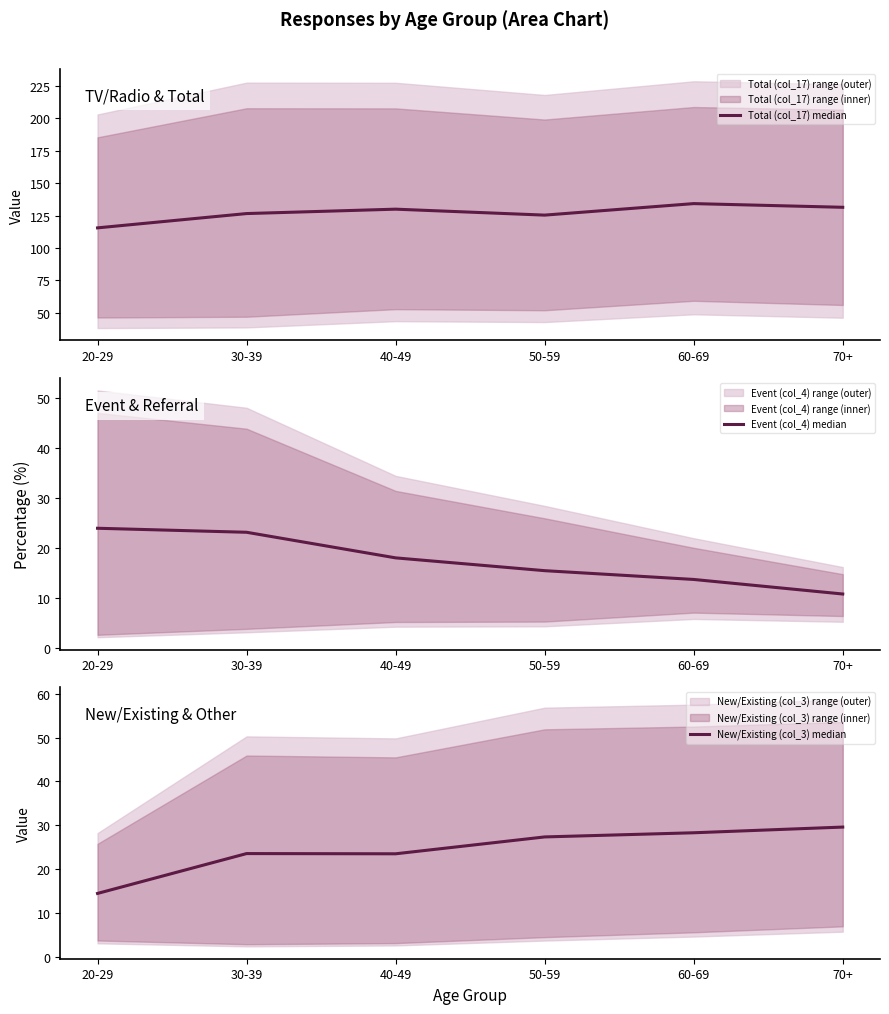

What position from the right is 20-29?

6